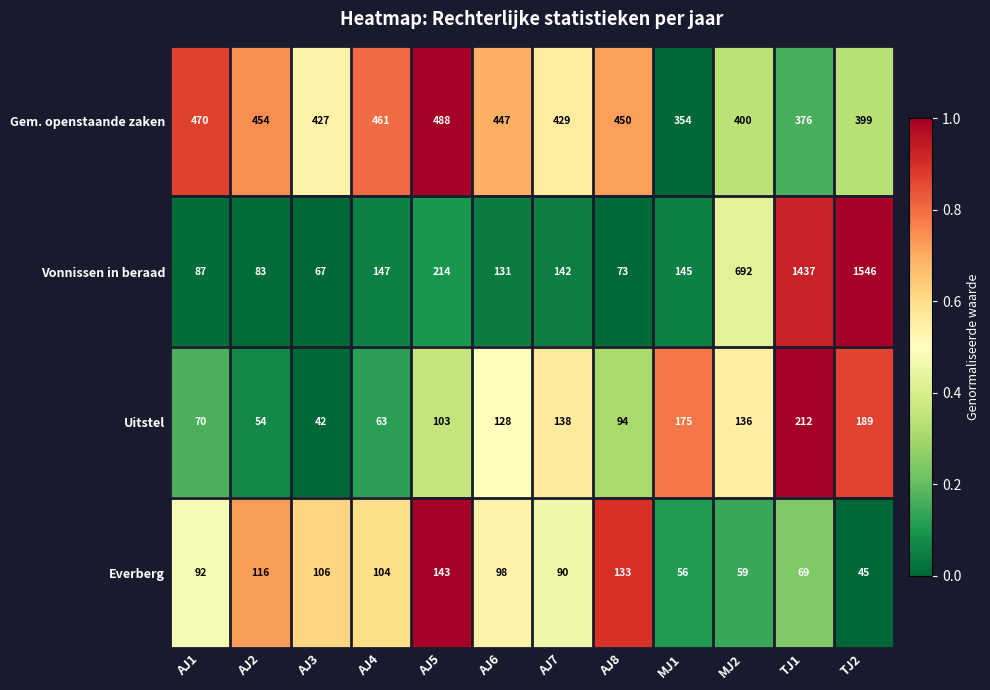

Which category has the highest value in the Uitstel series?

TJ1